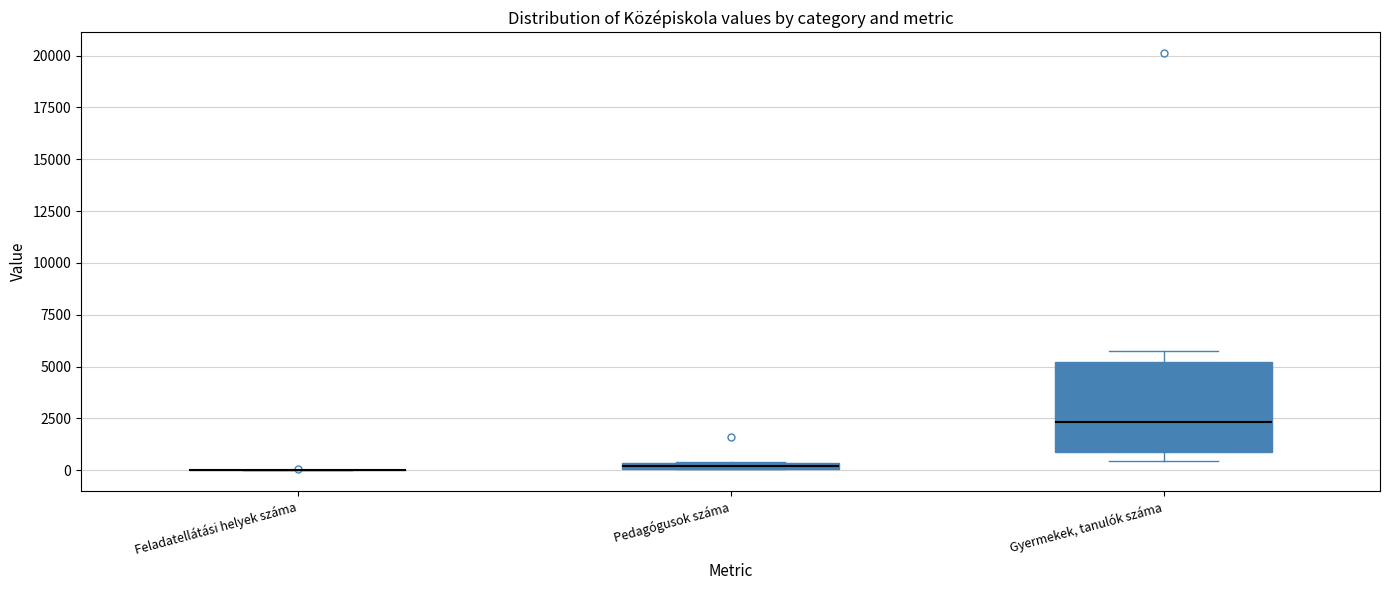

Comparing the boxes themselves (not the whiskers), which one is the tallest?

Gyermekek, tanulók száma